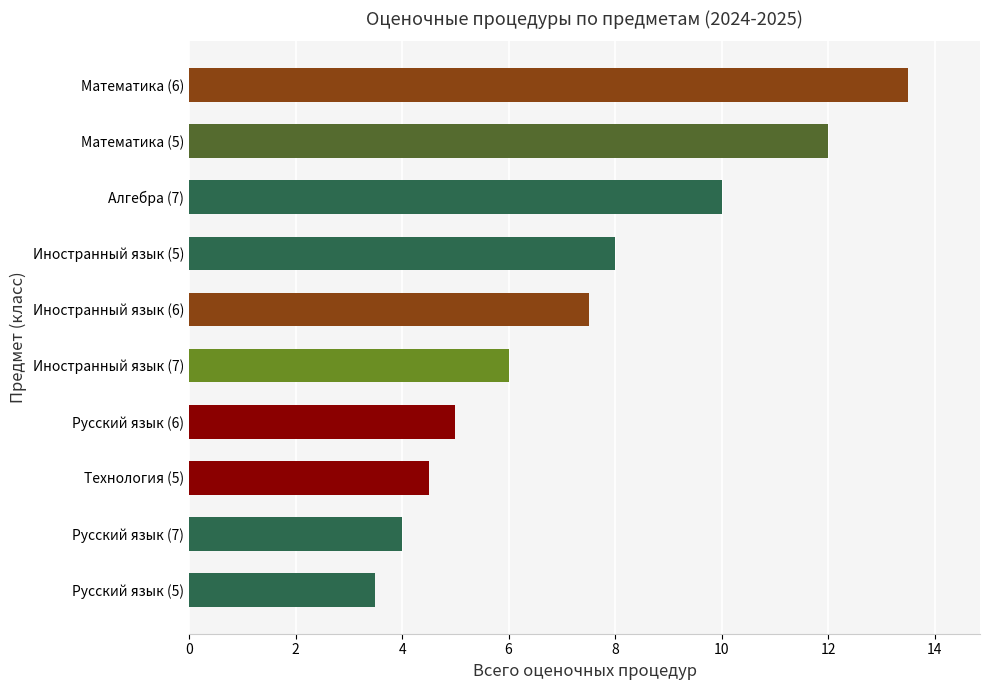

How many data points are above 7?

5